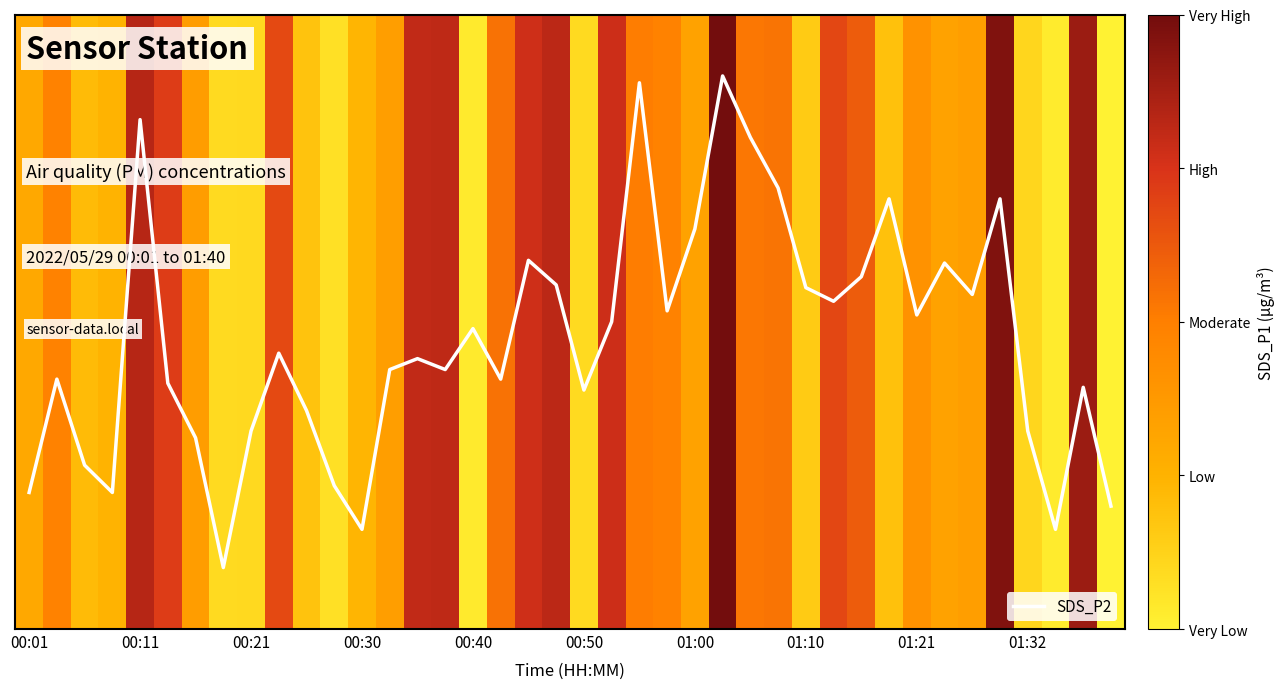

What is the change in value from 01:21 to 37?

-0.2